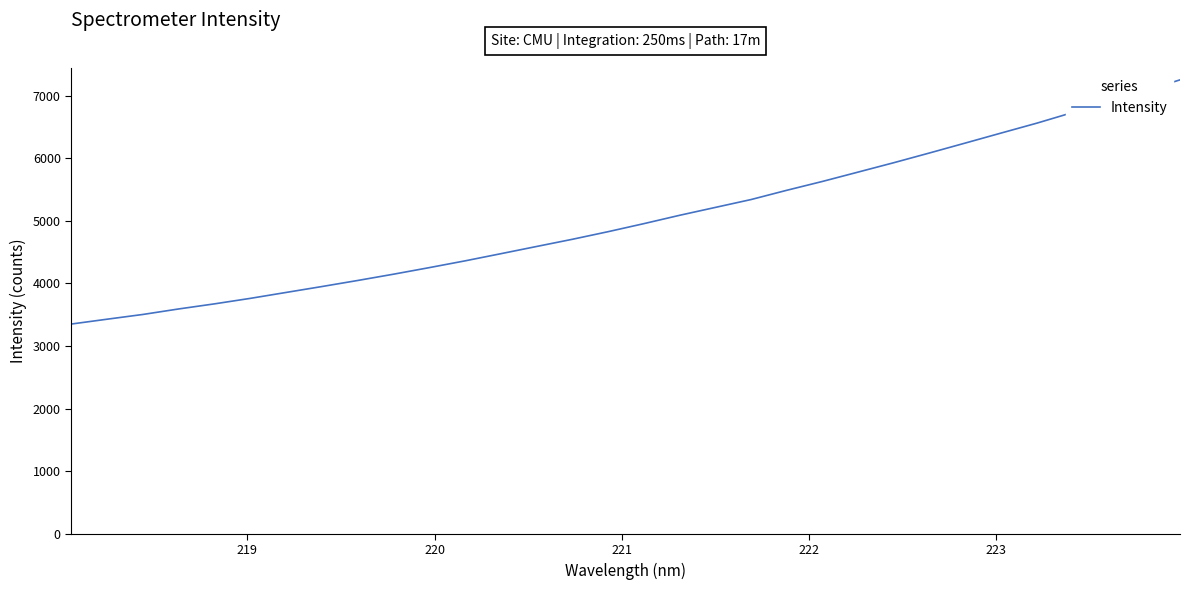

How many values exceed 4954?

16